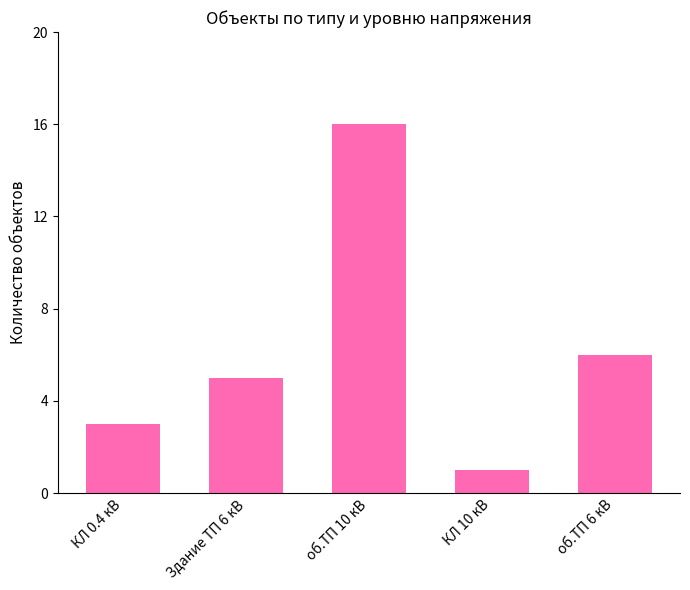

What is the minimum value shown in the chart?

1